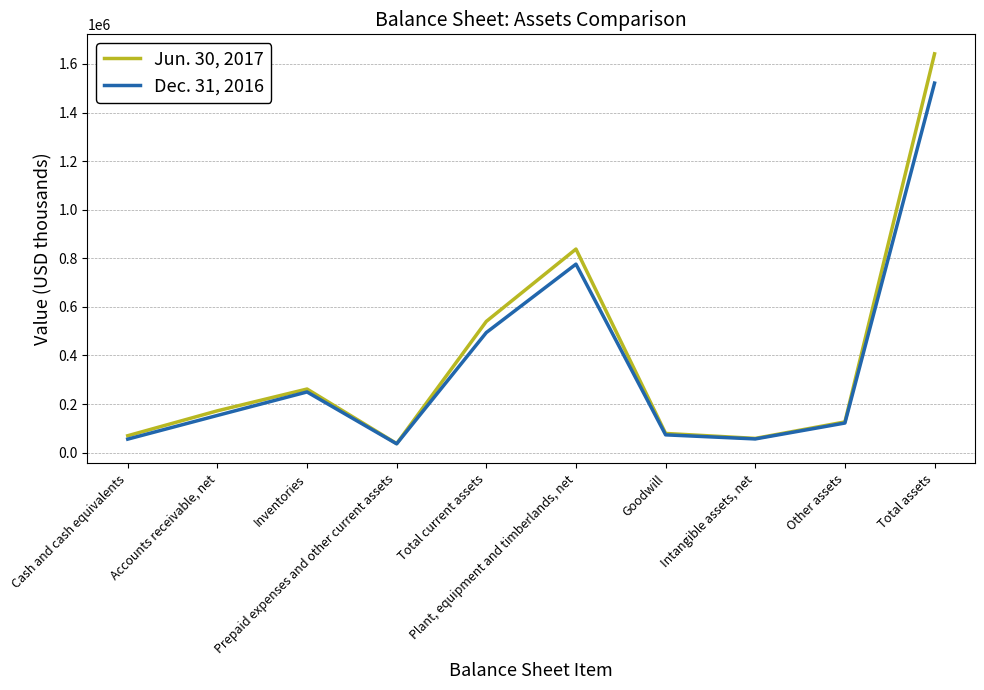

Where is the first local minimum for Jun. 30, 2017?

Prepaid expenses and other current assets